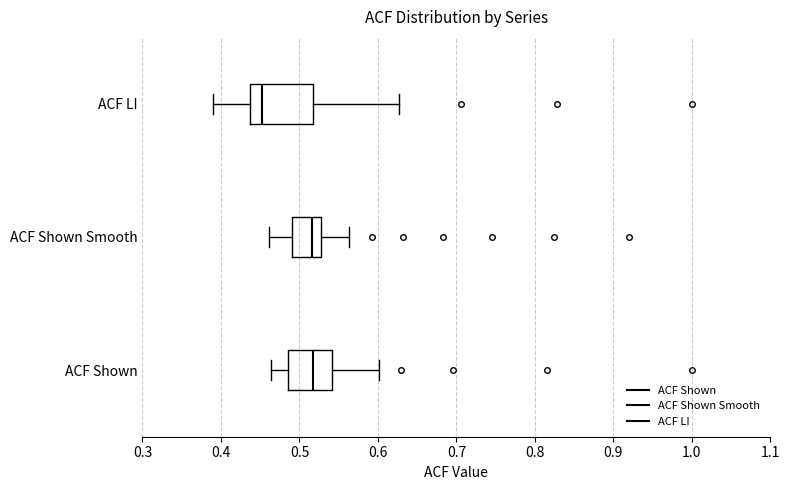

Reading bottom to top, transcribe this box plot: for each box, give where its median line is, the range the box spans, and where its two whiskers end, as read against the x-axis. The values are not printed on the chart, so give them approximately, as read against the axis.

ACF Shown: median 0.52, box 0.49 to 0.54, whiskers 0.46 to 0.60
ACF Shown Smooth: median 0.52, box 0.49 to 0.53, whiskers 0.46 to 0.56
ACF LI: median 0.45, box 0.44 to 0.52, whiskers 0.39 to 0.63